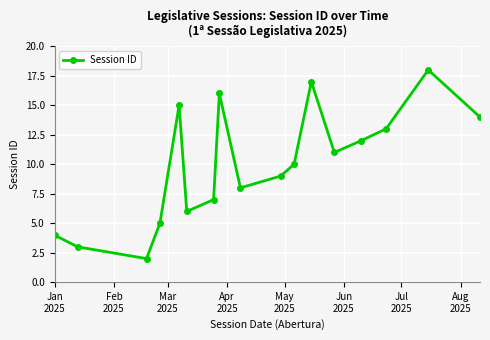

What is the difference between the second highest and second lowest values?

14